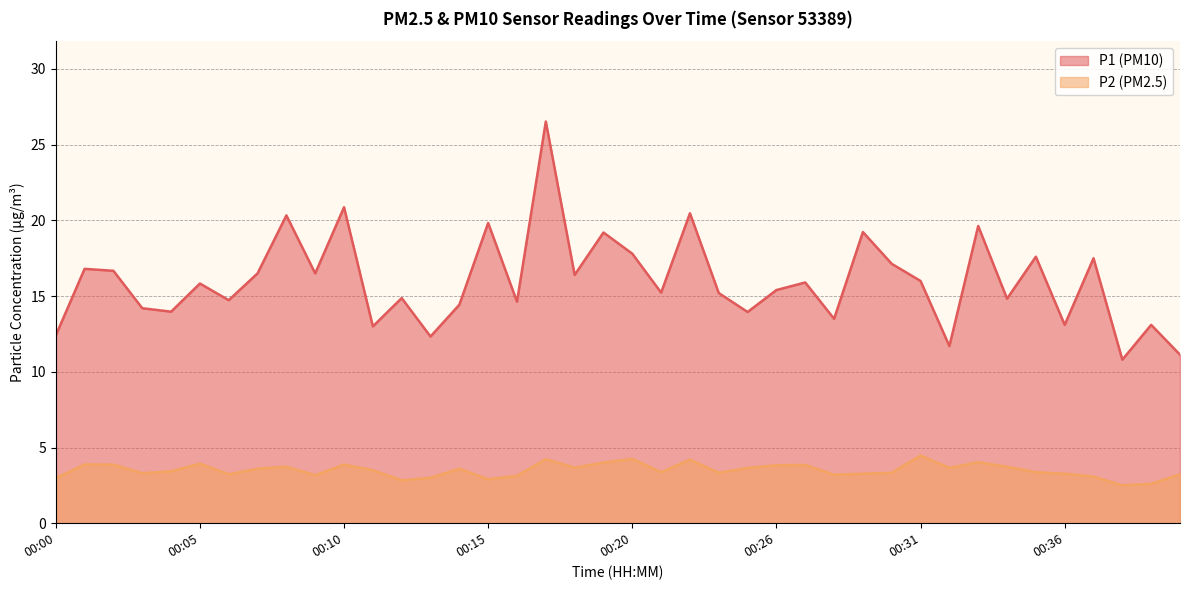

Rank the categories by P2 value from highest to lowest.

00:31, 00:20, 00:17, 00:22, 00:33, 00:19, 00:05, 00:01, 00:02, 00:10, 00:27, 00:26, 00:08, 00:34, 00:18, 00:24, 00:32, 00:07, 00:14, 00:11, 00:04, 00:21, 00:35, 00:23, 00:30, 00:03, 00:29, 00:36, 00:06, 00:40, 00:28, 00:09, 00:16, 00:37, 00:13, 00:00, 00:15, 00:12, 00:39, 00:38